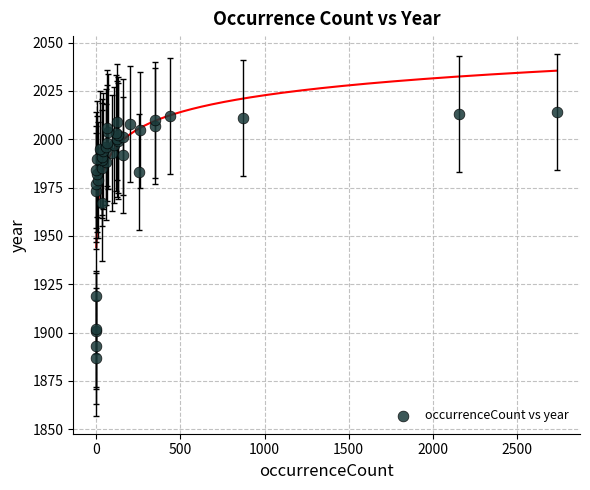

What Y value in the scatter plot is closest to 1950?

1967